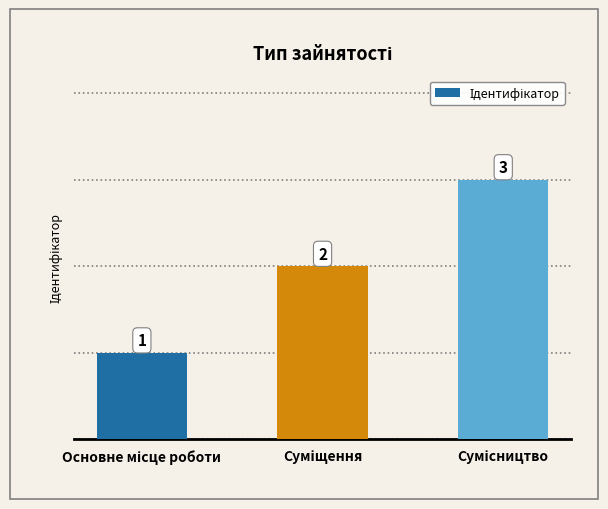

What is the sum of all values?

6